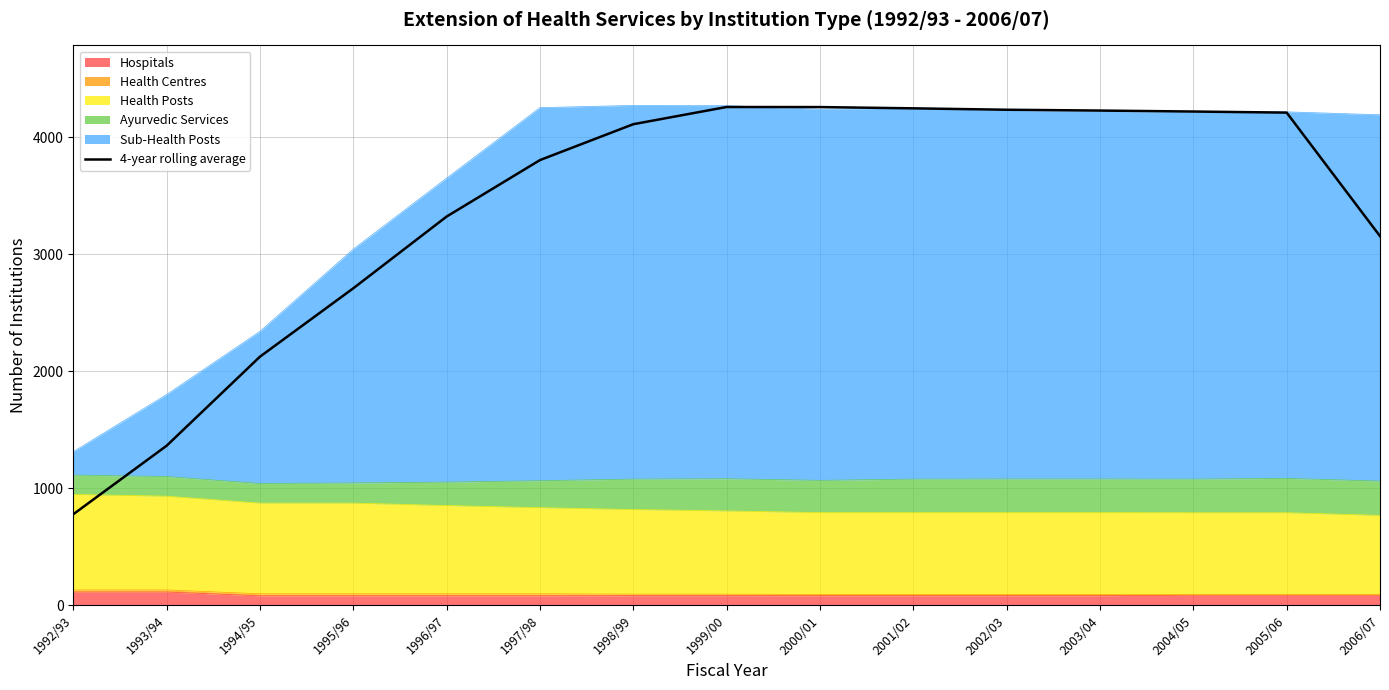

What is the change in value from 1994/95 to 2005/06?

+2085.0